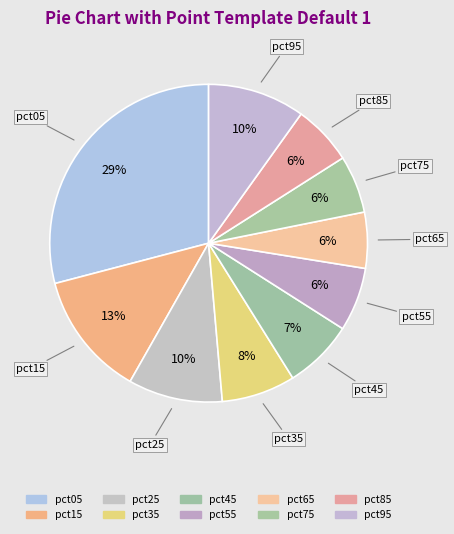

Count the number of slices in the pie.

10